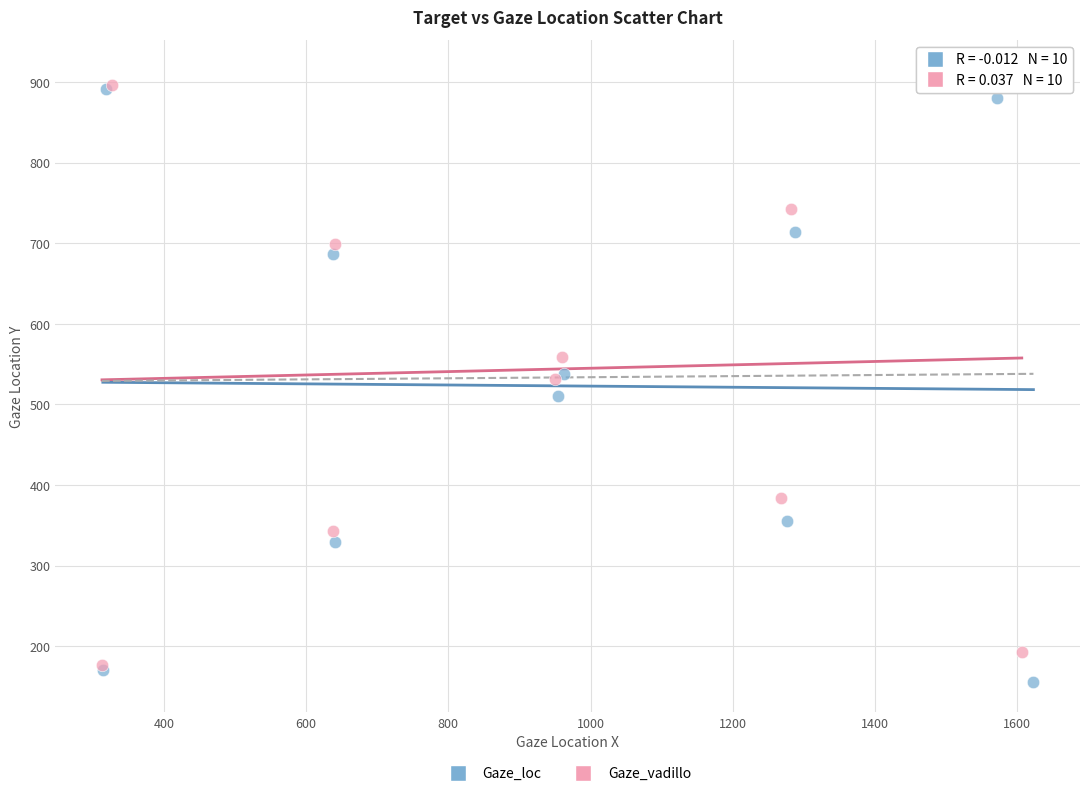

What are all the series names shown in the legend?

Gaze_loc, Gaze_vadillo